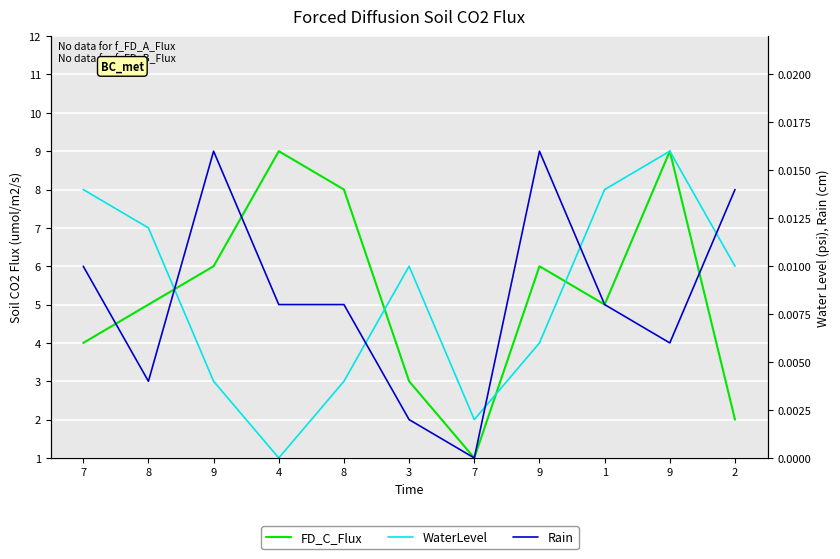

At which category does FD_C_Flux reach its first local peak?

4